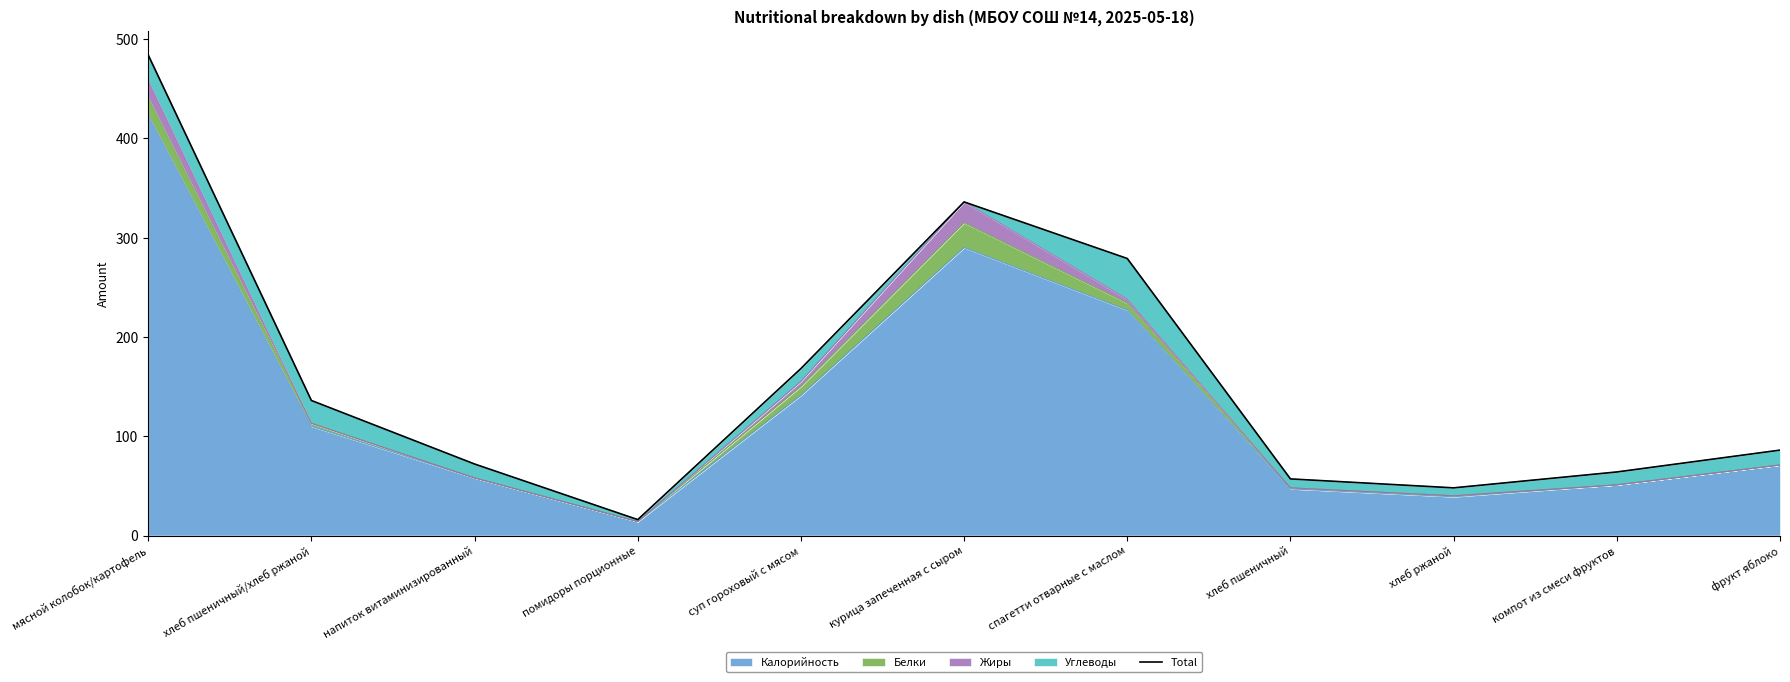

What is the label of the 9th point from the right?

напиток витаминизированный